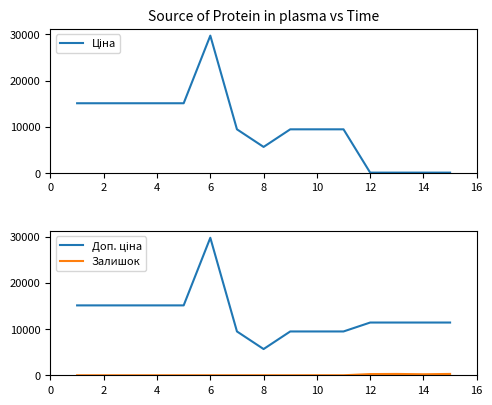

True or false: Залишок and Доп. ціна intersect in this chart.

False